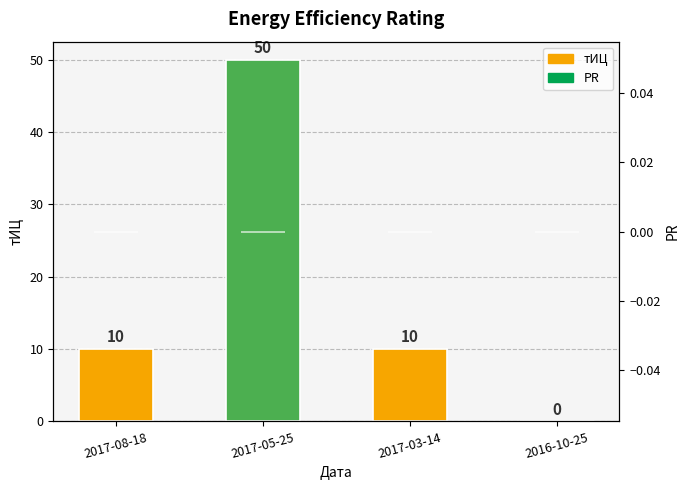

At which category is the sum across all series the highest?

2017-05-25